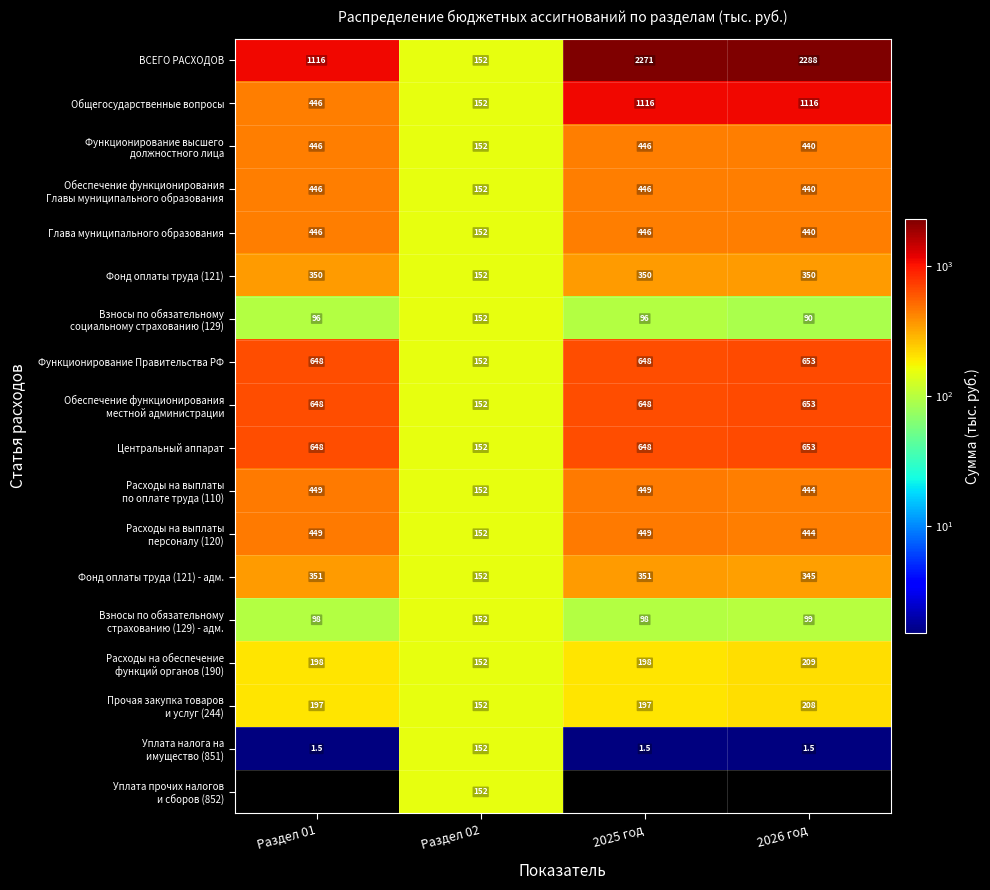

What is the difference between the maximum and minimum values in the Функционирование Правительства РФ series?

501.0